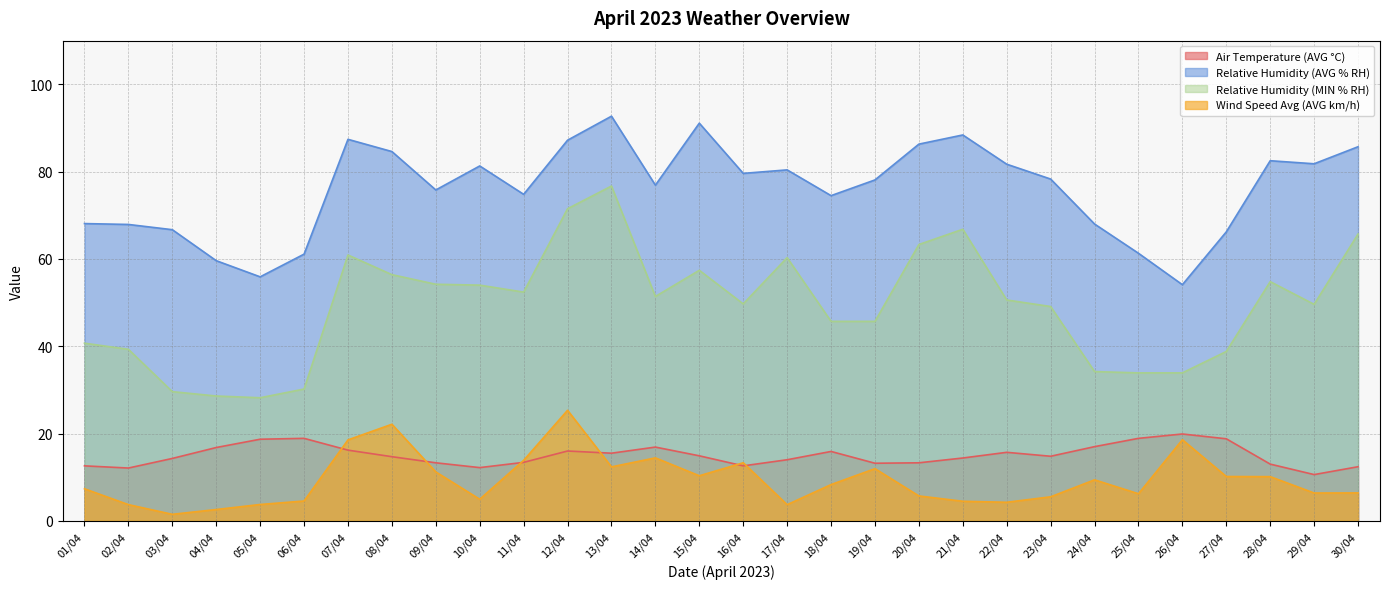

True or false: Relative Humidity (MIN % RH) and Air Temperature (AVG °C) intersect in this chart.

False